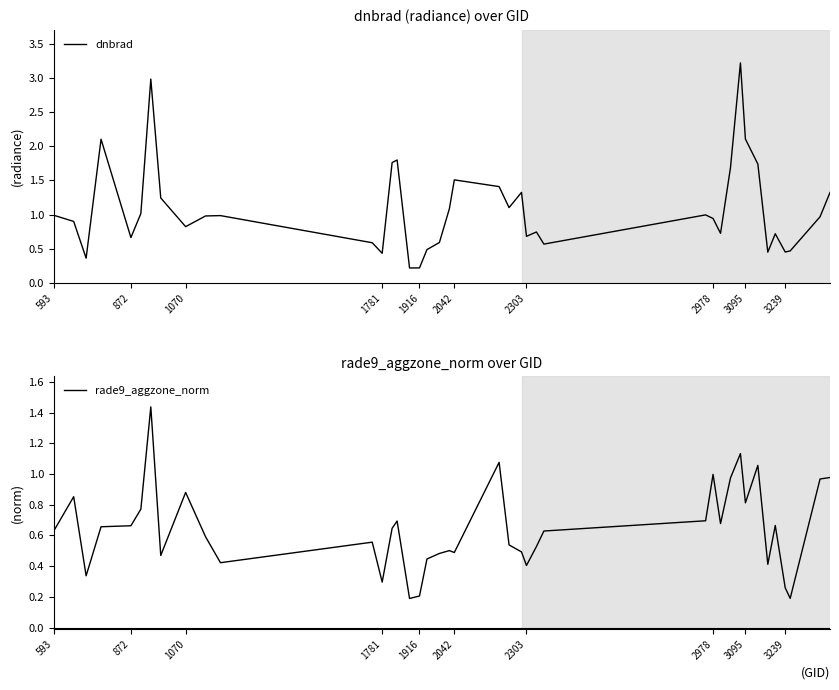

True or false: dnbrad and rade9_aggzone_norm cross at least once.

True